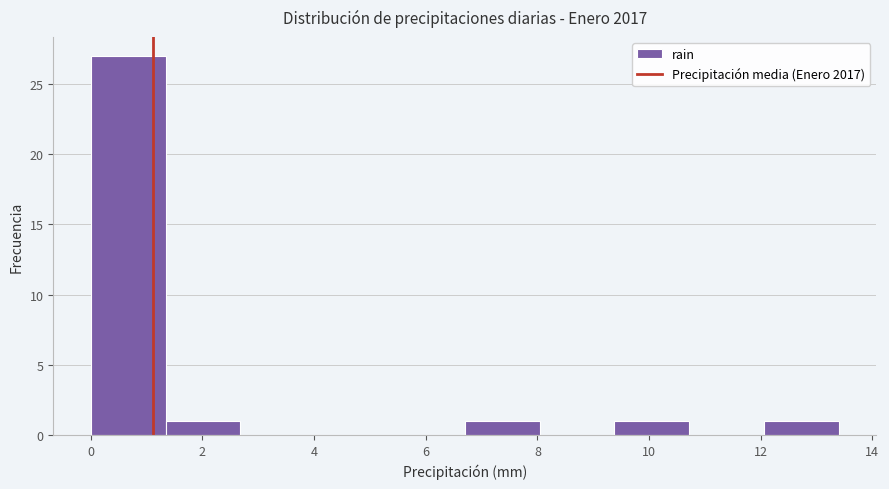

Reading left to right, list every bar in this chart as the range it spans on the x-axis followed by its height. Neither the bar edges nor the heights are printed on the chart, so give them approximately, as read against the axes.

0.00 to 1.34: 27
1.34 to 2.68: 1
2.68 to 4.02: 0
4.02 to 5.36: 0
5.36 to 6.70: 0
6.70 to 8.04: 1
8.04 to 9.38: 0
9.38 to 10.72: 1
10.72 to 12.06: 0
12.06 to 13.40: 1